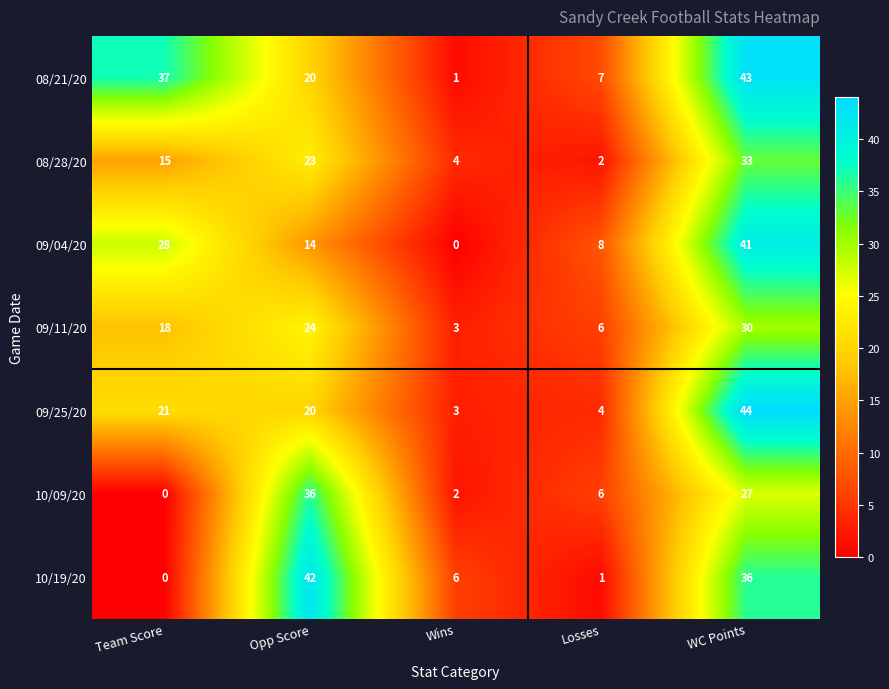

What is the difference between the second highest and minimum values in the 09/25/20 series?

18